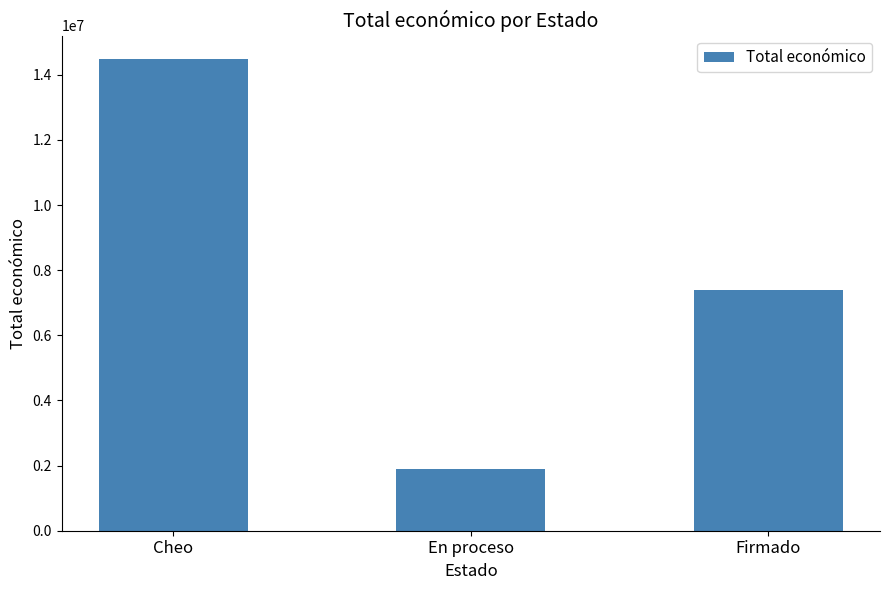

How many bars are there in total?

3